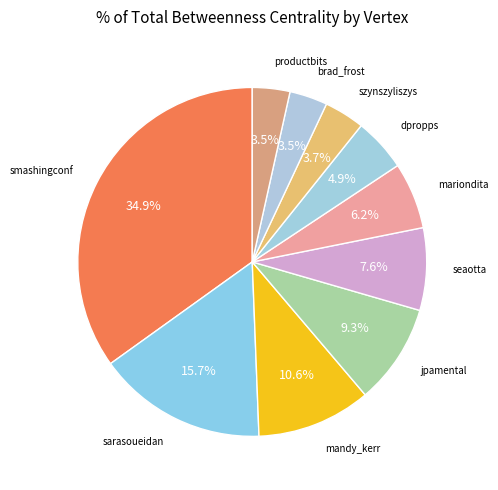

Is there a majority slice in this chart?

No